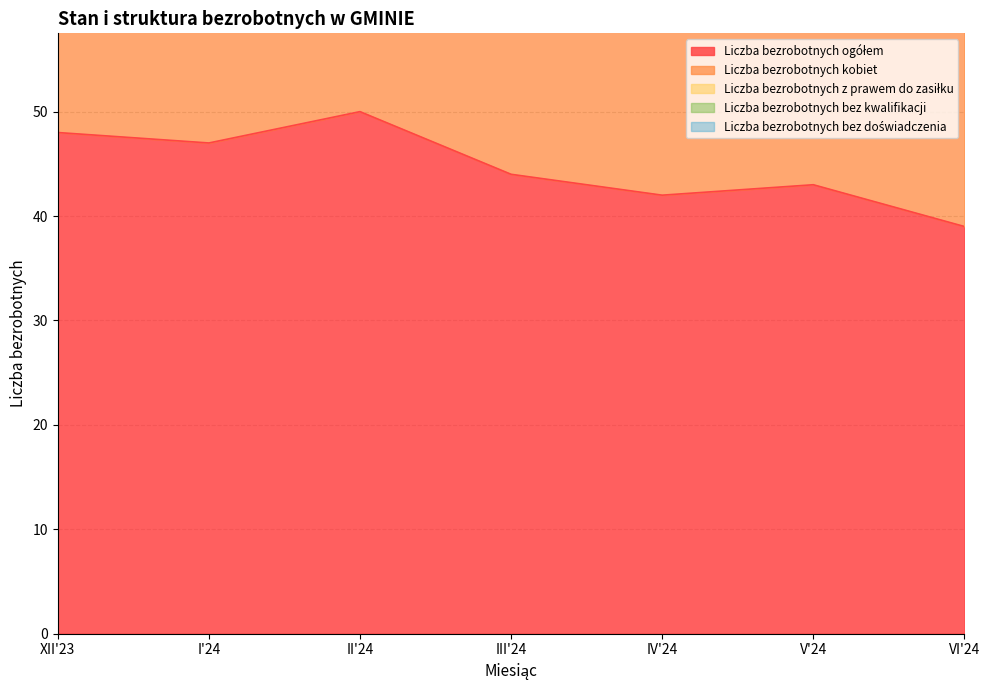

Reading right to left, what are all the values shown in this chart?

Liczba bezrobotnych ogółem: VI'24=39	V'24=43	IV'24=42	III'24=44	II'24=50	I'24=47	XII'23=48
Liczba bezrobotnych kobiet: VI'24=24	V'24=26	IV'24=25	III'24=31	II'24=37	I'24=38	XII'23=38
Liczba bezrobotnych z prawem do zasiłku: VI'24=5	V'24=5	IV'24=8	III'24=7	II'24=11	I'24=10	XII'23=8
Liczba bezrobotnych bez kwalifikacji: VI'24=7	V'24=7	IV'24=5	III'24=5	II'24=6	I'24=6	XII'23=8
Liczba bezrobotnych bez doświadczenia: VI'24=4	V'24=3	IV'24=4	III'24=6	II'24=7	I'24=7	XII'23=6